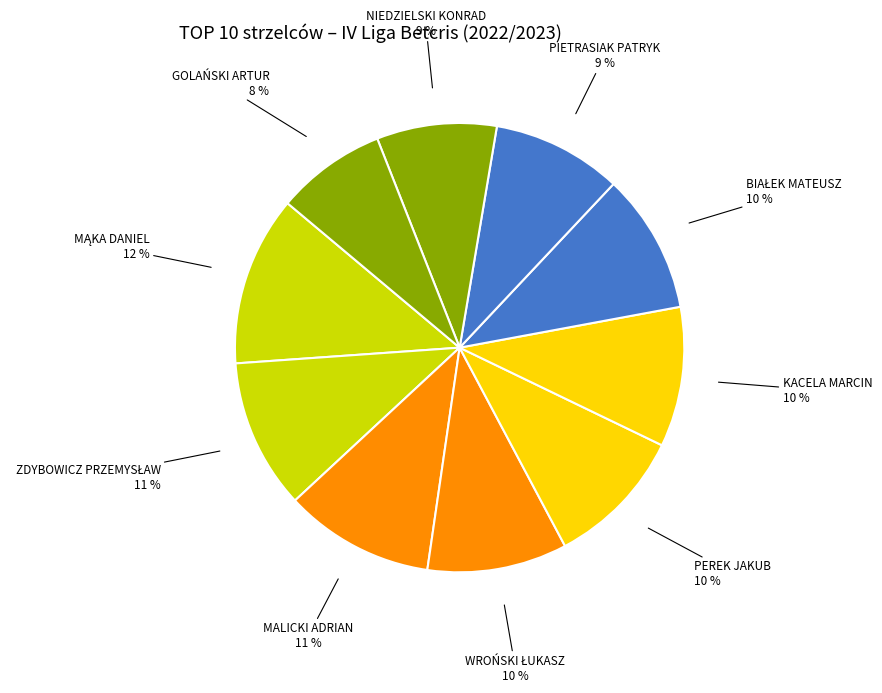

To the nearest percent, what is the average slice percentage?

10%